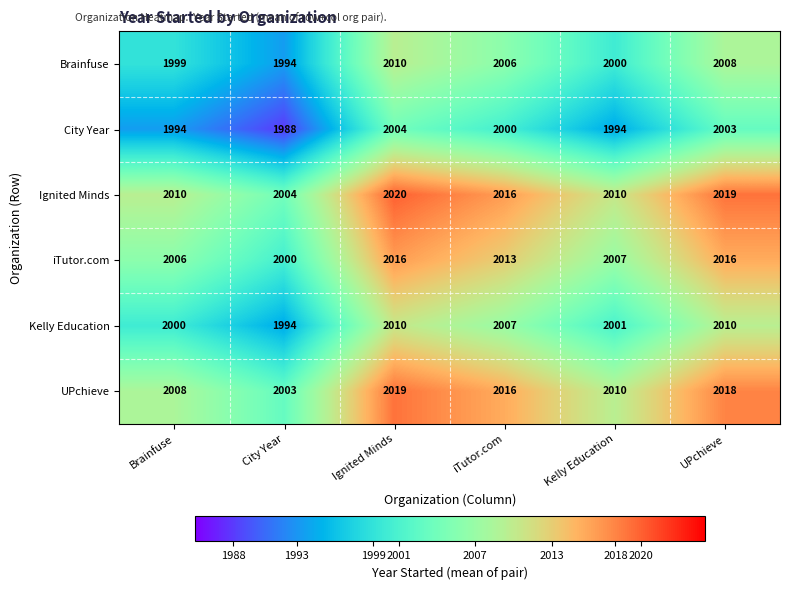

What is the difference between the maximum and minimum values in the iTutor.com series?

16